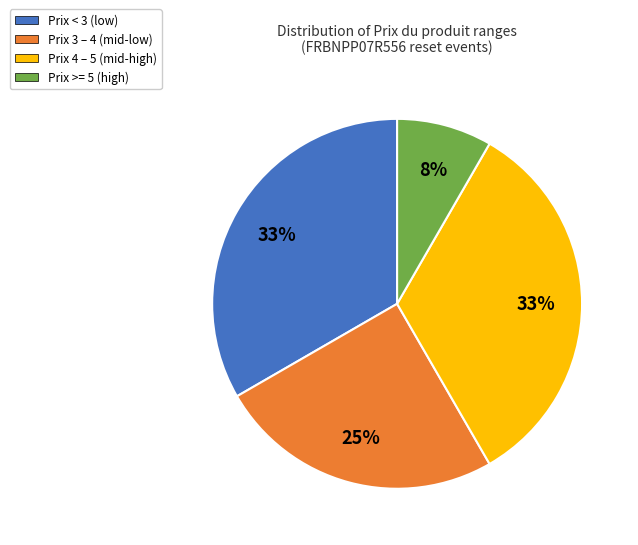

Does any single category account for the majority?

No